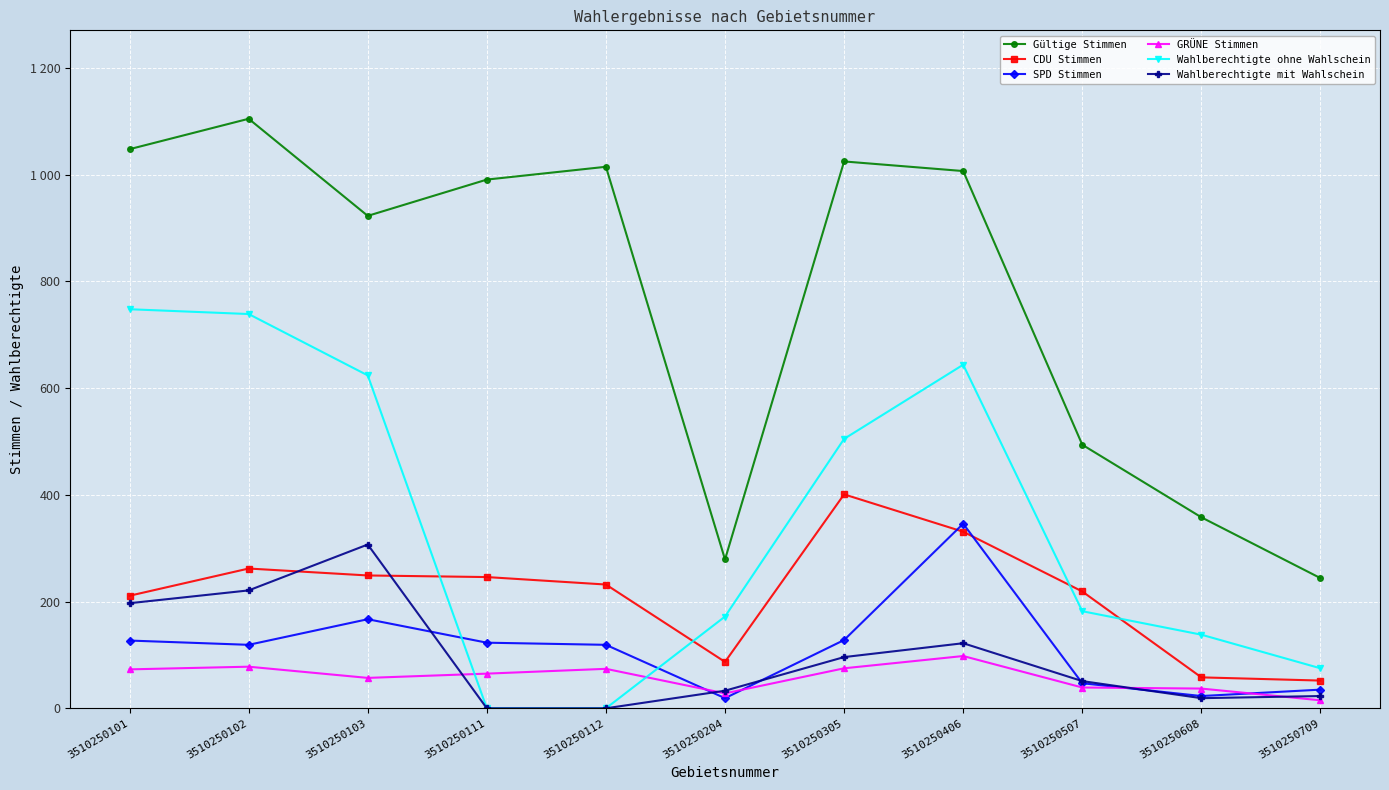

What are all the series names shown in the legend?

Gültige Stimmen, CDU Stimmen, SPD Stimmen, GRÜNE Stimmen, Wahlberechtigte ohne Wahlschein, Wahlberechtigte mit Wahlschein